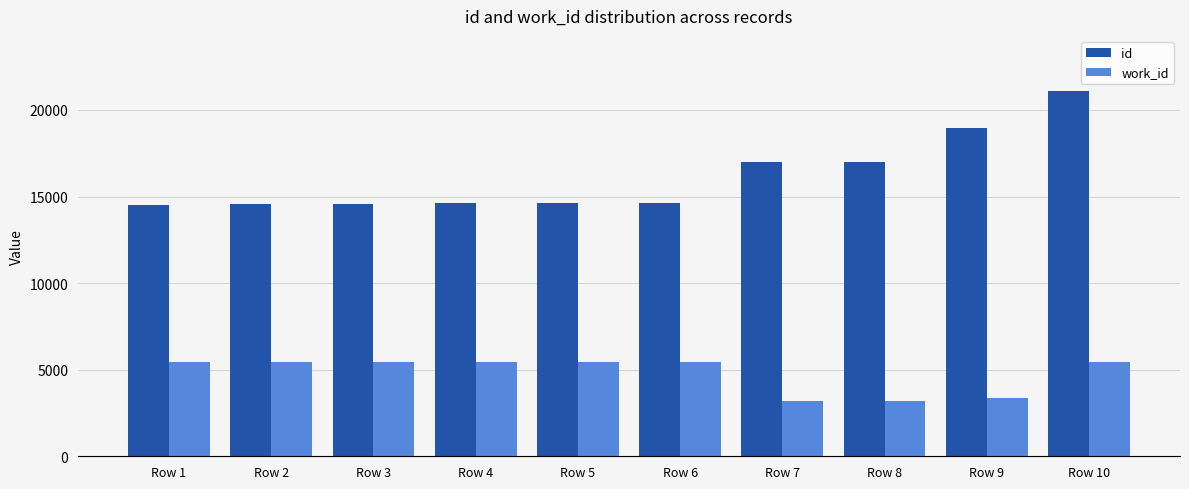

What is the sum of all id values?

161482